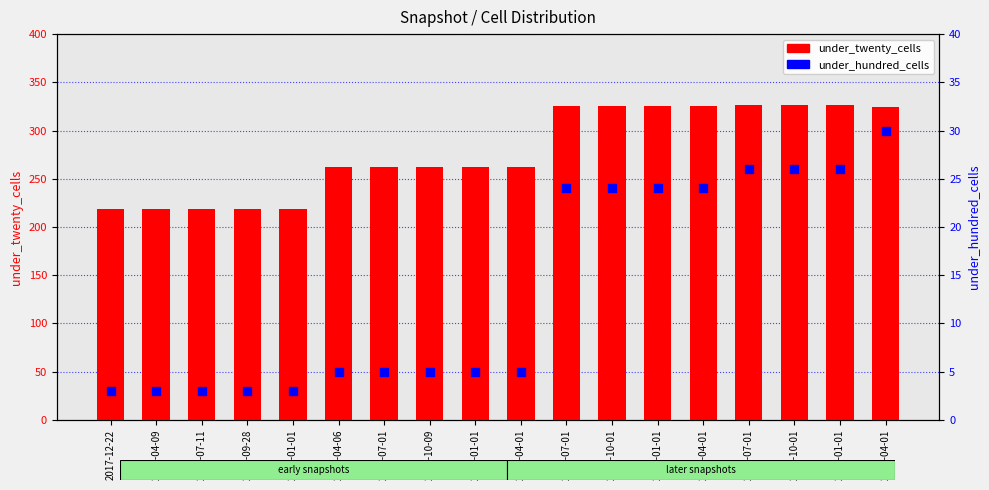

Which series has the largest total across all categories?

under_twenty_cells